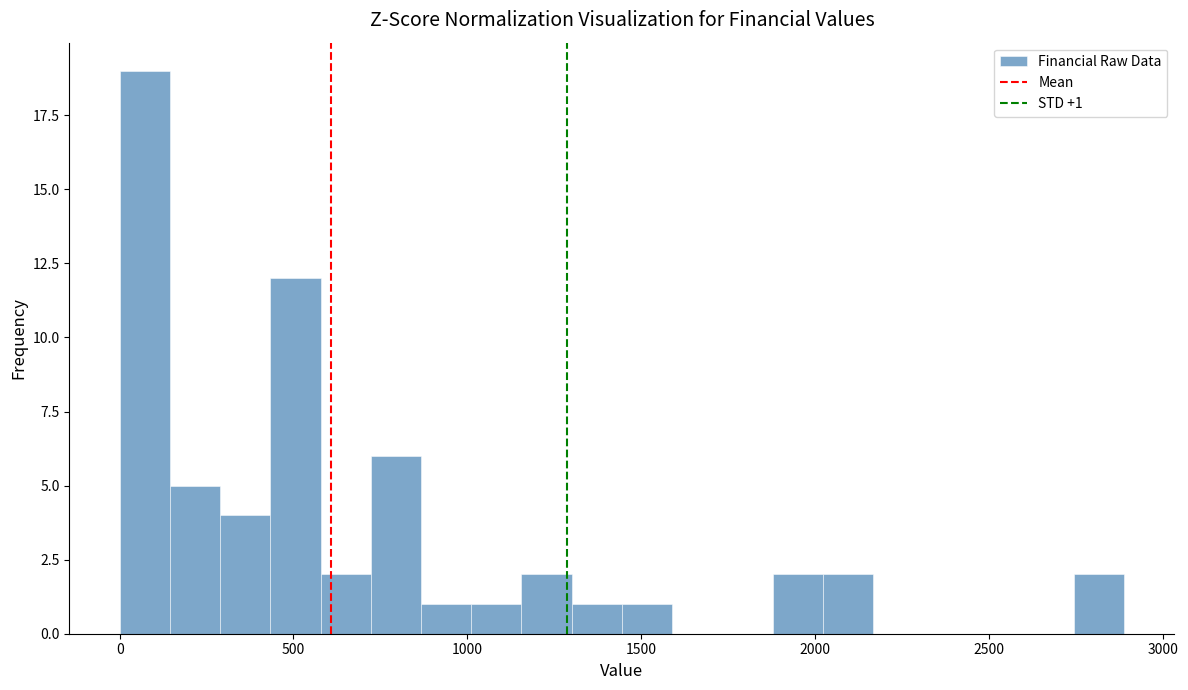

Read against the x-axis, roughly where is the centre of the tallest bar?

50